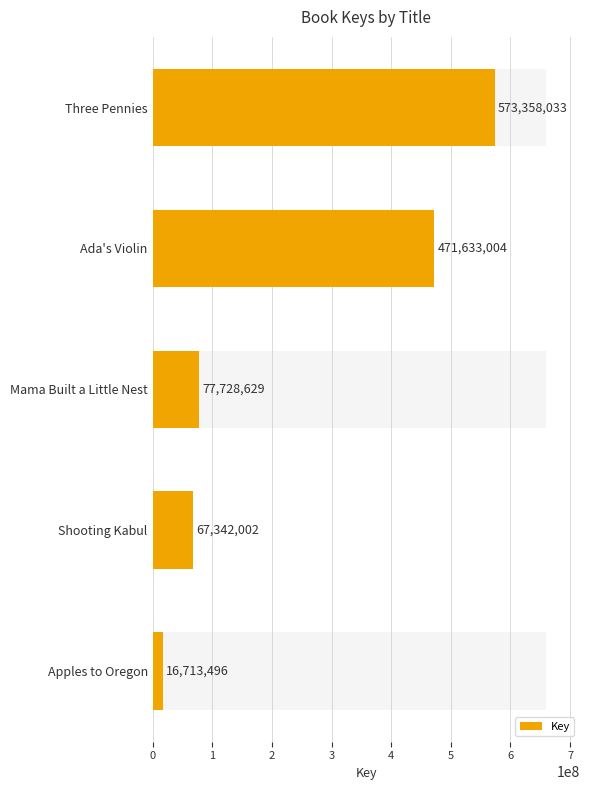

Does the chart contain any negative values?

No